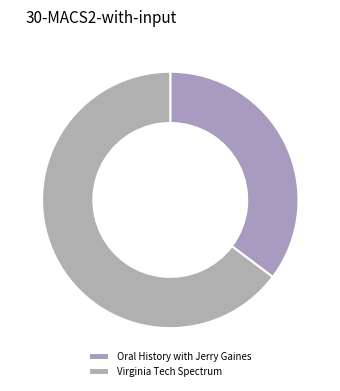

Which slice is the largest?

Virginia Tech Spectrum